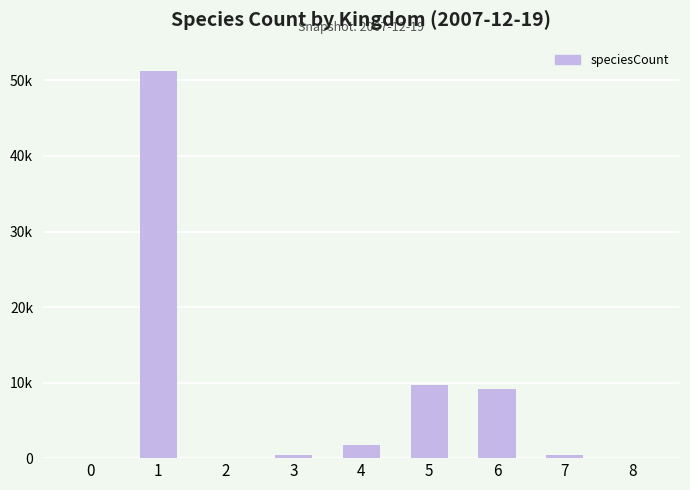

How many values exceed 453?

4